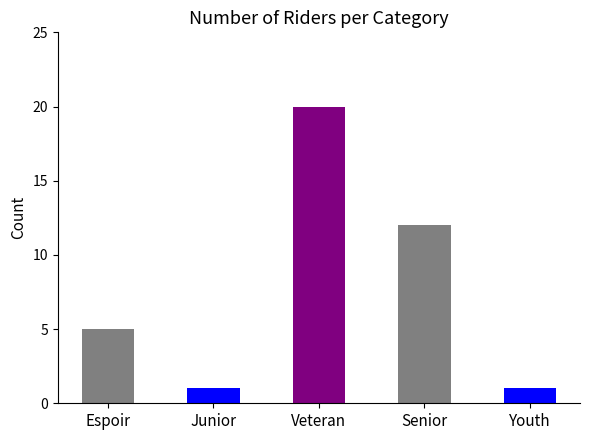

Are the bars horizontal?

No